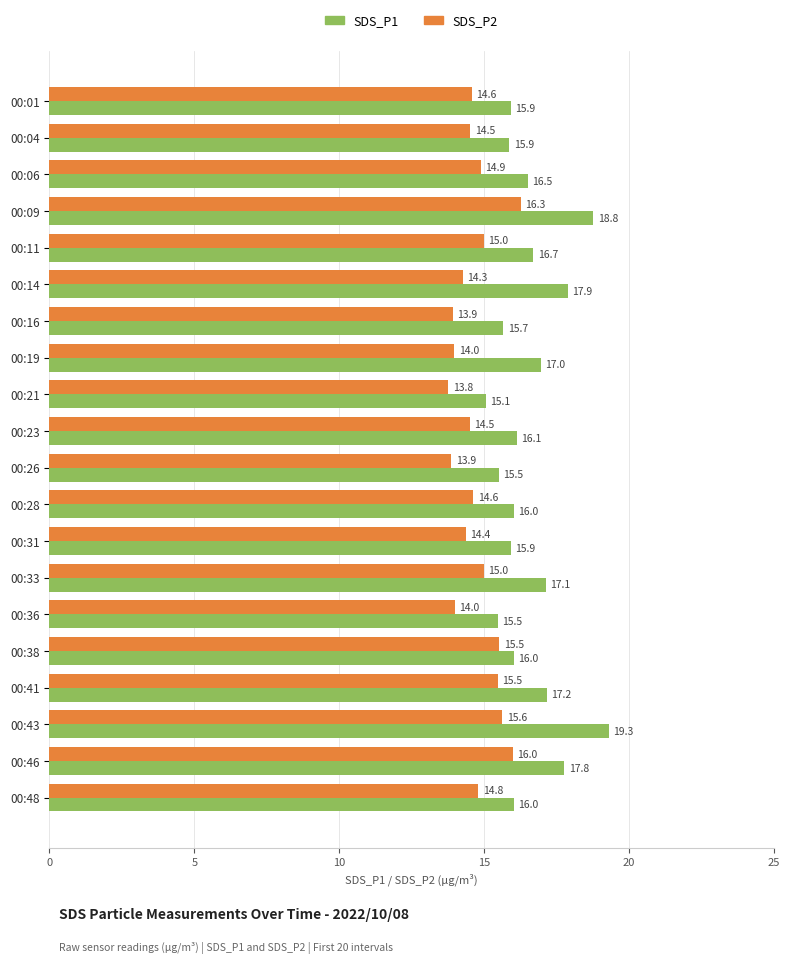

What is the highest value of the SDS_P1 series?

19.3